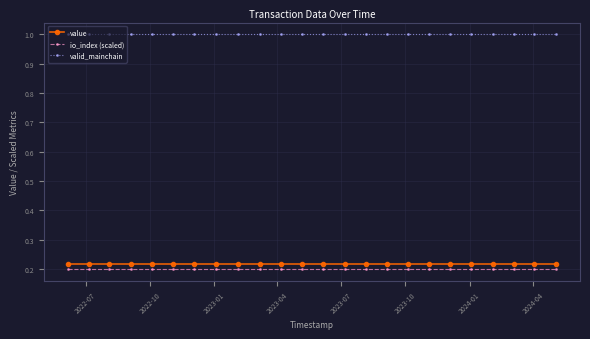

At how many categories does at least one series exceed 0?

24